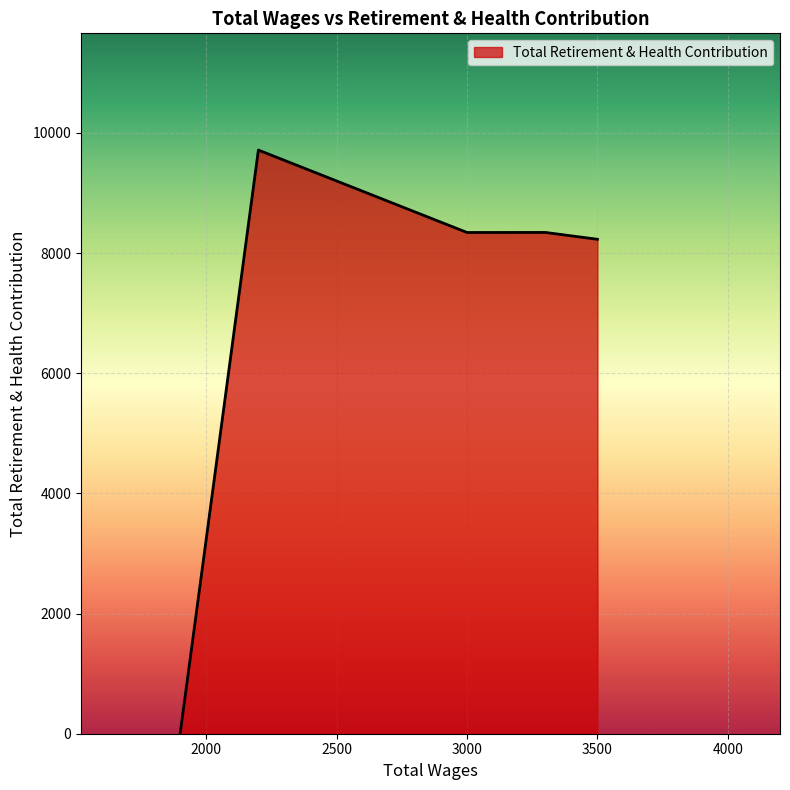

What is the average value?

6926